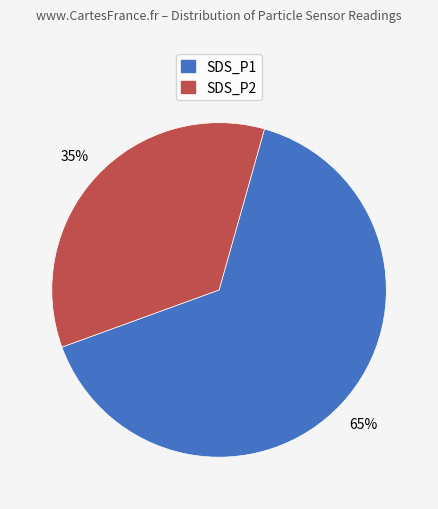

True or false: SDS_P1 accounts for 65% of the total.

True